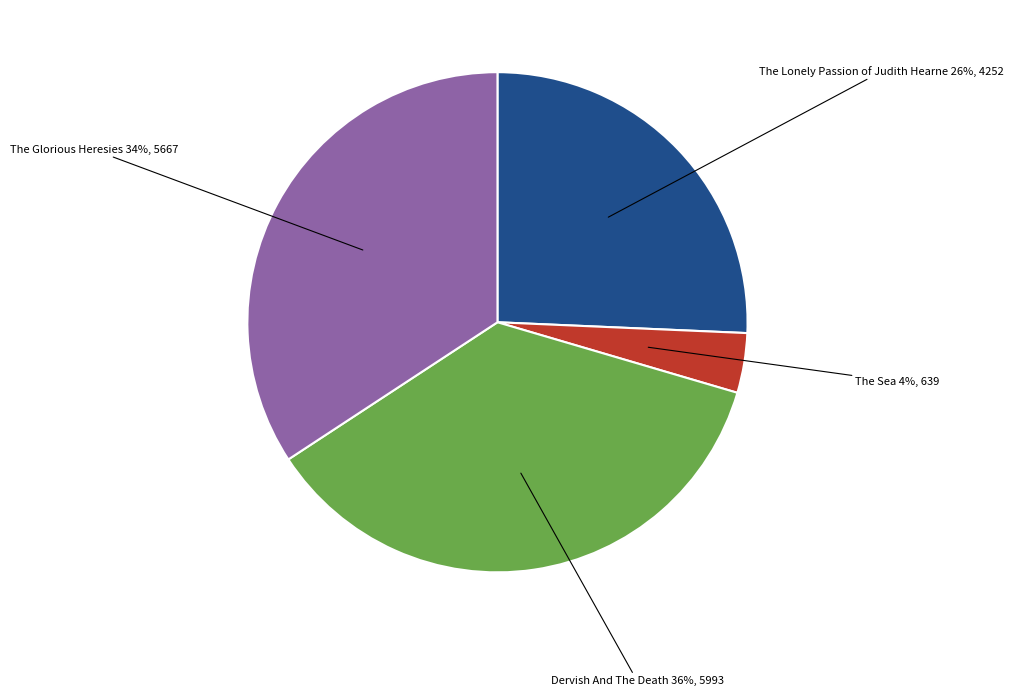

Is there any slice that represents more than half of the pie?

No